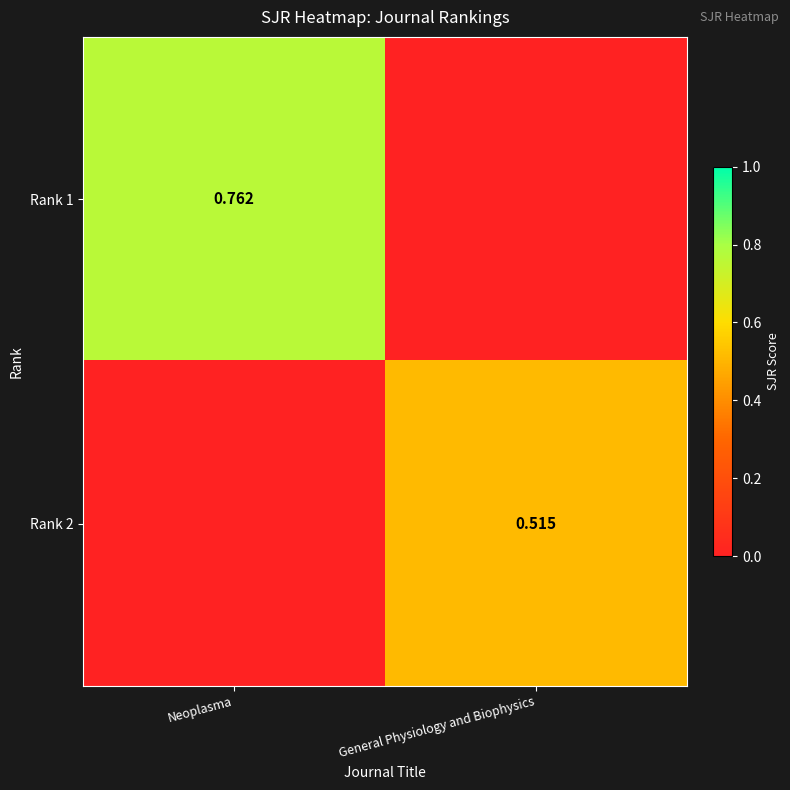

What value does the Rank 2 series have at General Physiology and Biophysics?

0.5